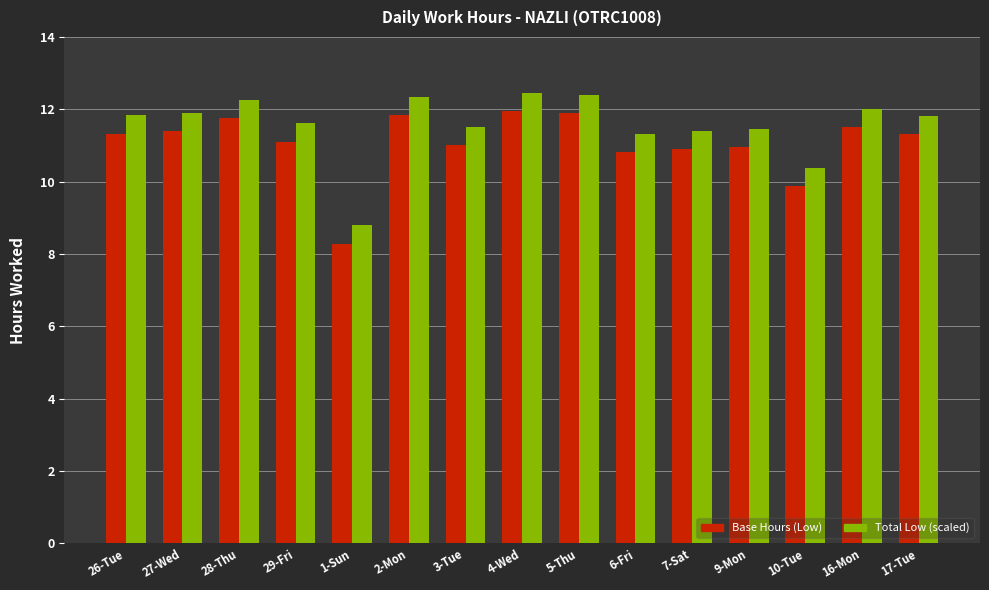

List the series in order of their overall mean, lowest first.

Base Hours (Low), Total Low (scaled)